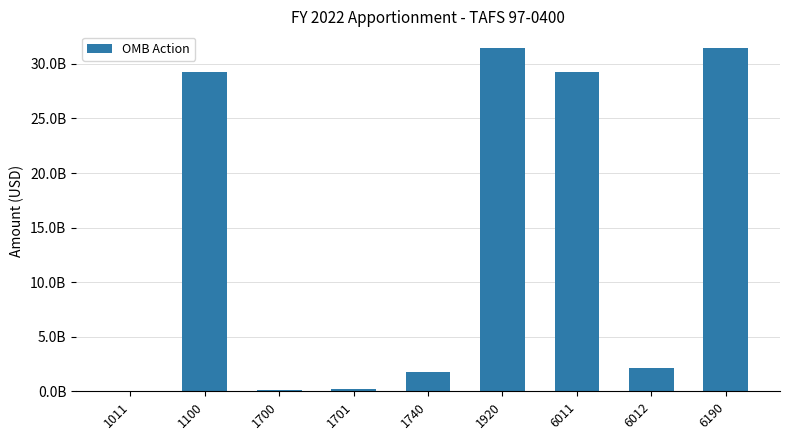

The value at 1740 is 739849385. True or false?

False